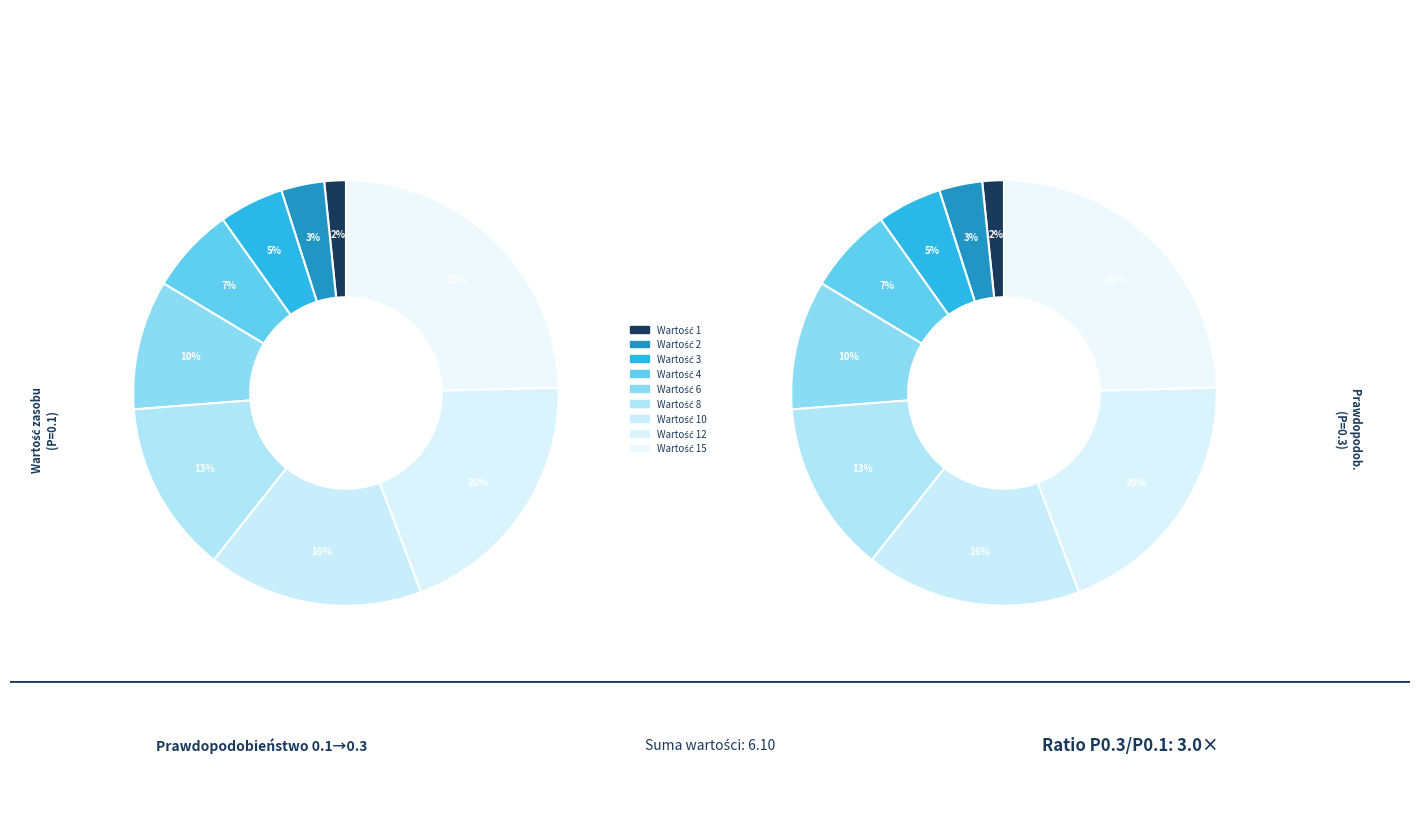

Combined, do 3 and 1 account for over 50%?

No